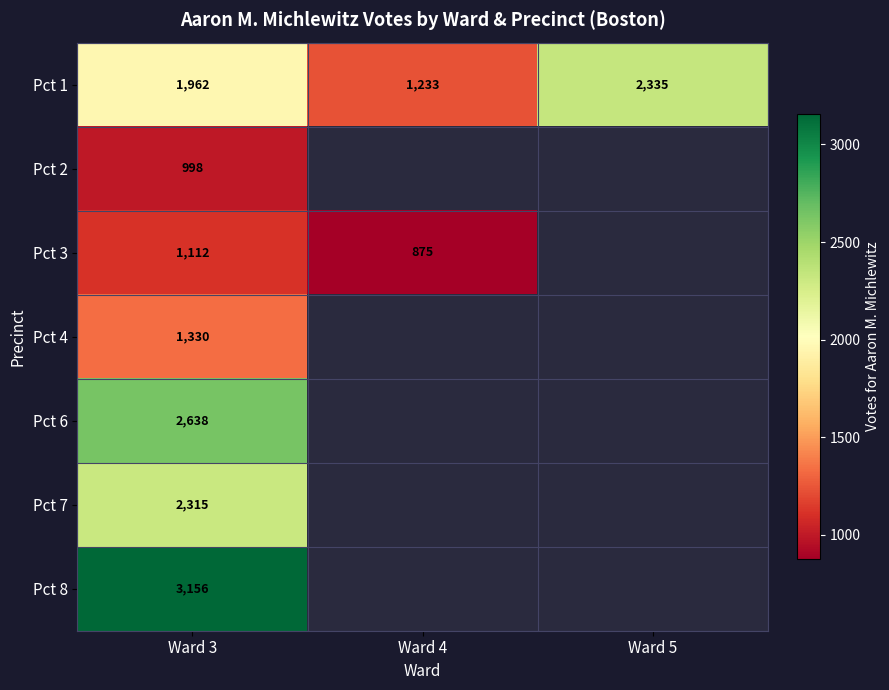

The value of Pct 4 at Ward 3 is 790.4. True or false?

False